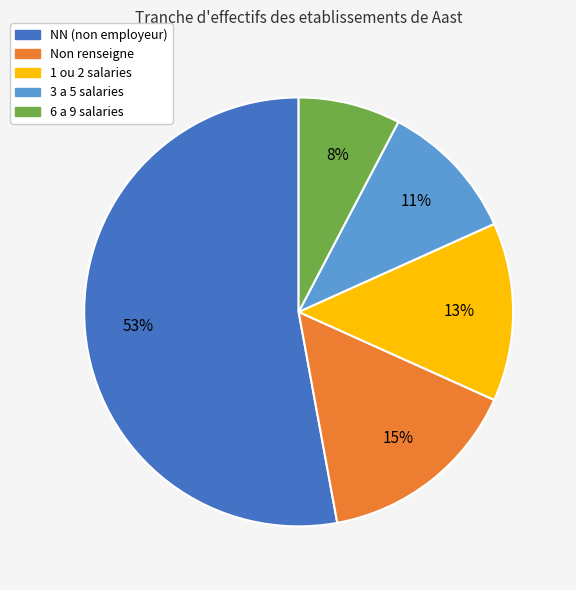

Do 1 ou 2 salaries and NN (non employeur) together represent more than half of the pie?

Yes